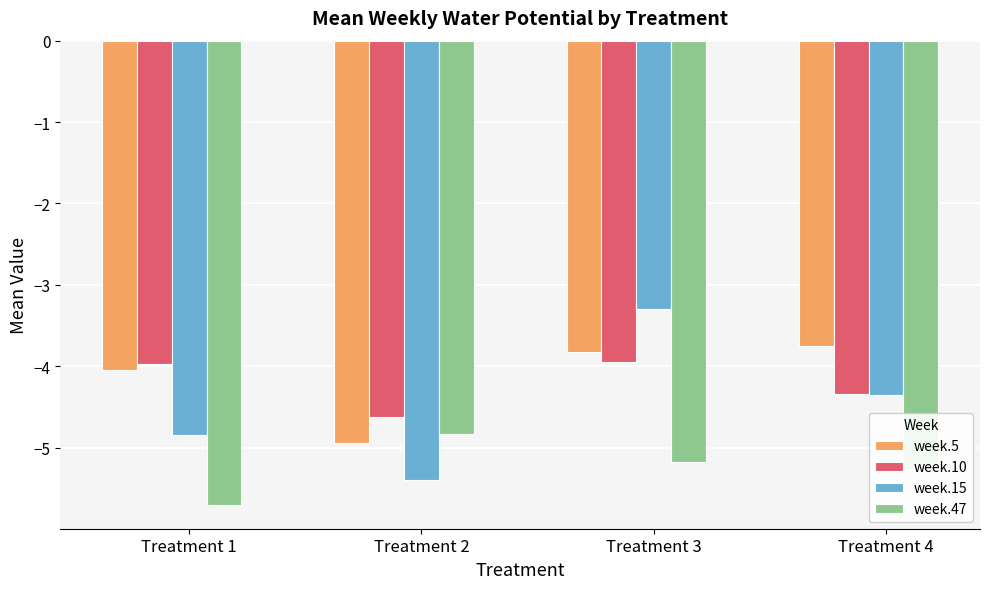

What is the difference between the maximum and minimum values in the week.10 series?

0.7